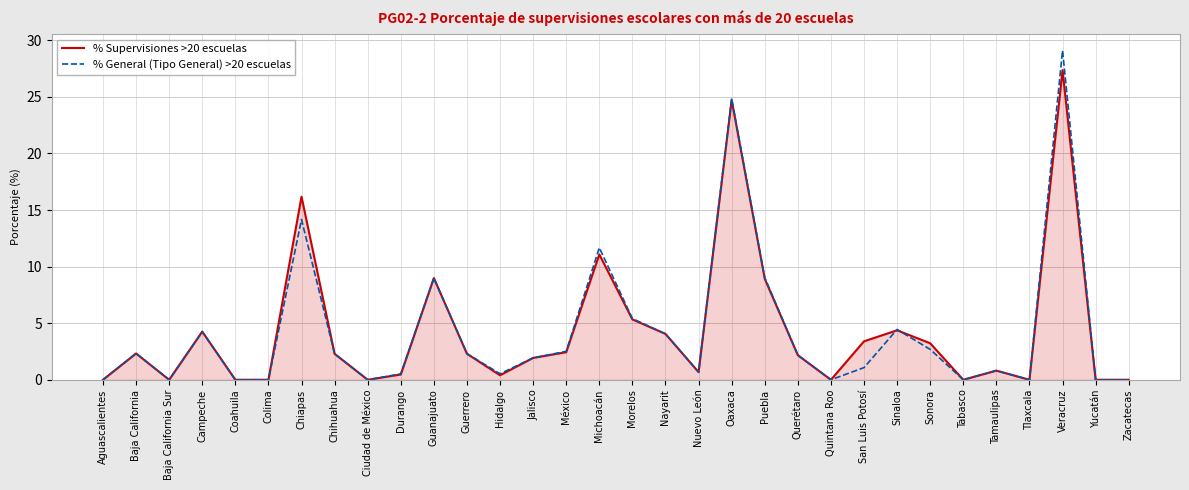

At which category is the sum across all series the highest?

Veracruz